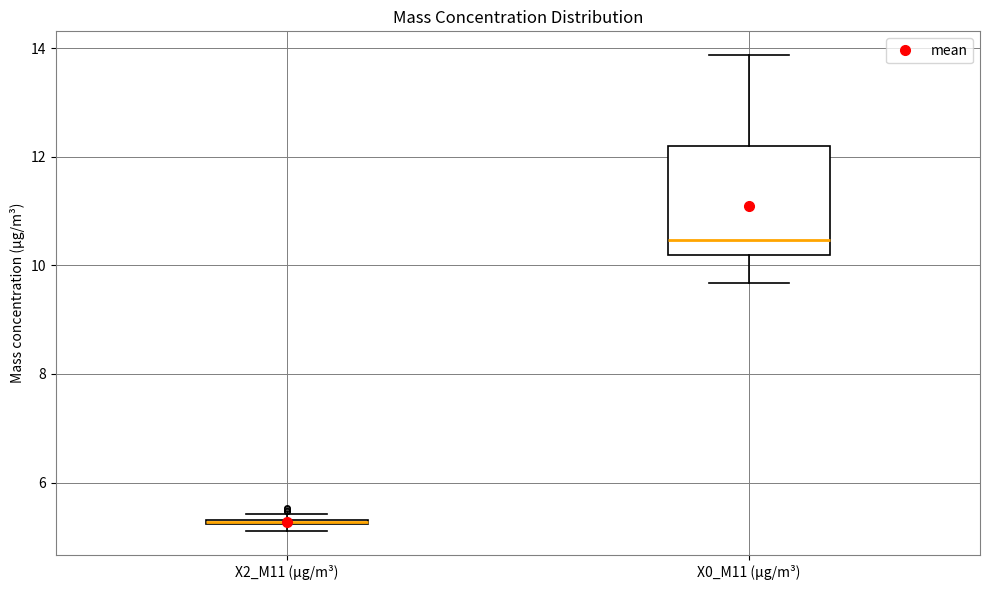

Which box is the tallest, from its lower edge to its upper edge?

X0_M11 (μg/m³)